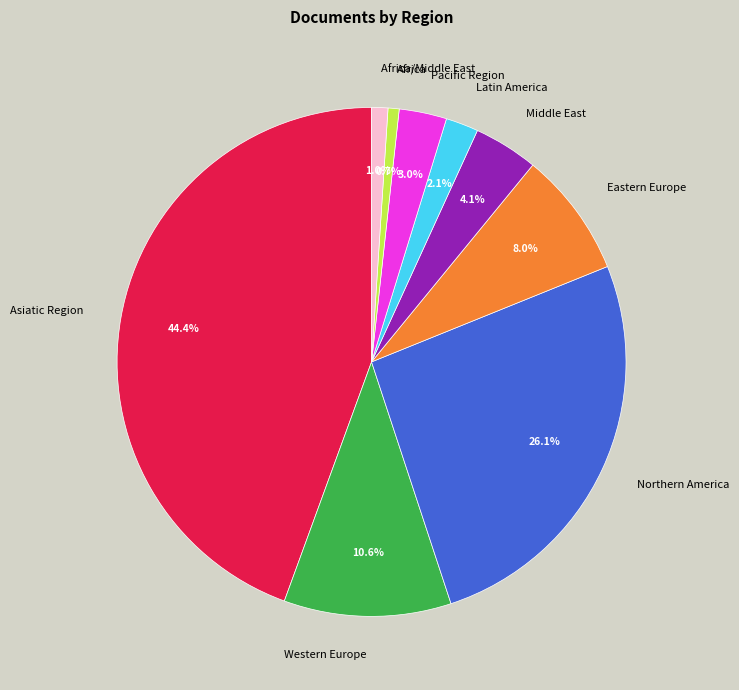

How many segments does this pie chart have?

9